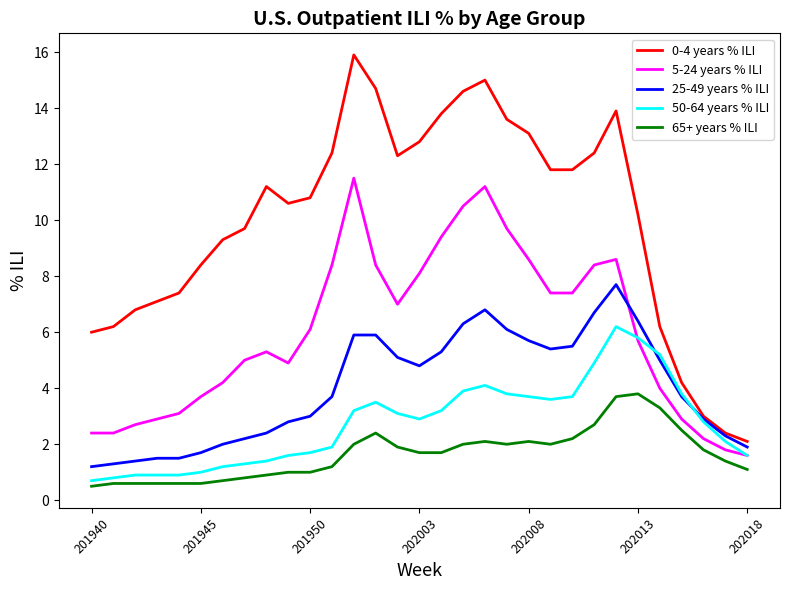

What is the lowest value of the 65+ years % ILI series?

0.5